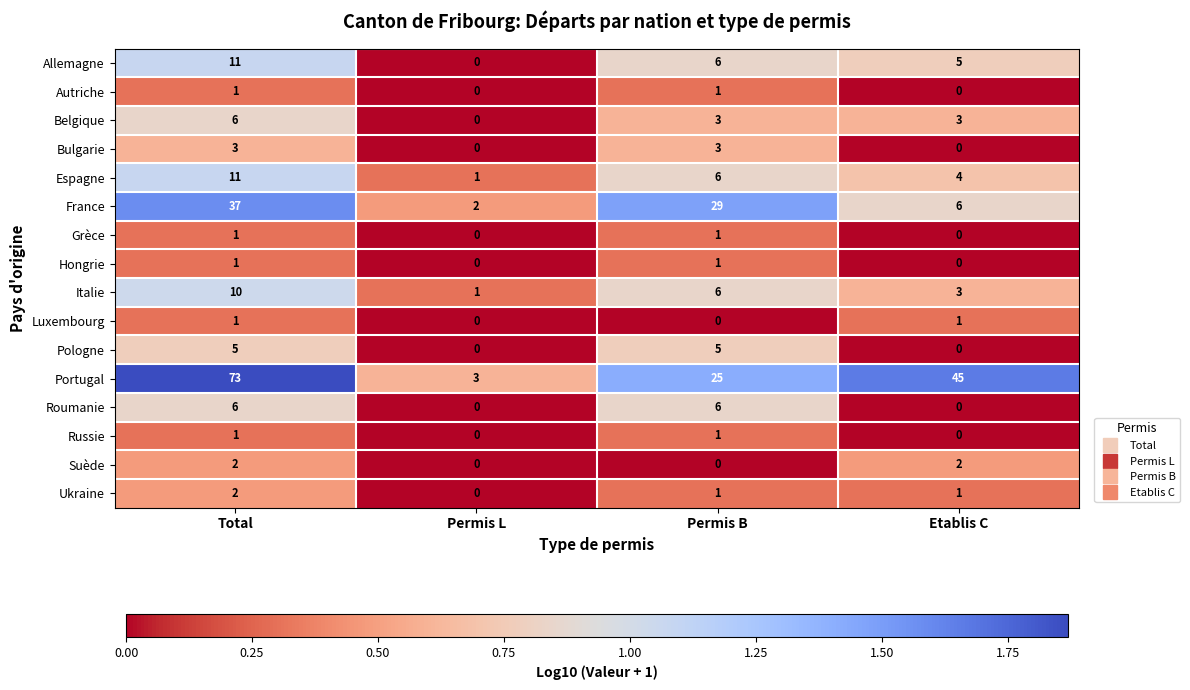

Rank the categories by France value from highest to lowest.

Total, Permis B, Etablis C, Permis L